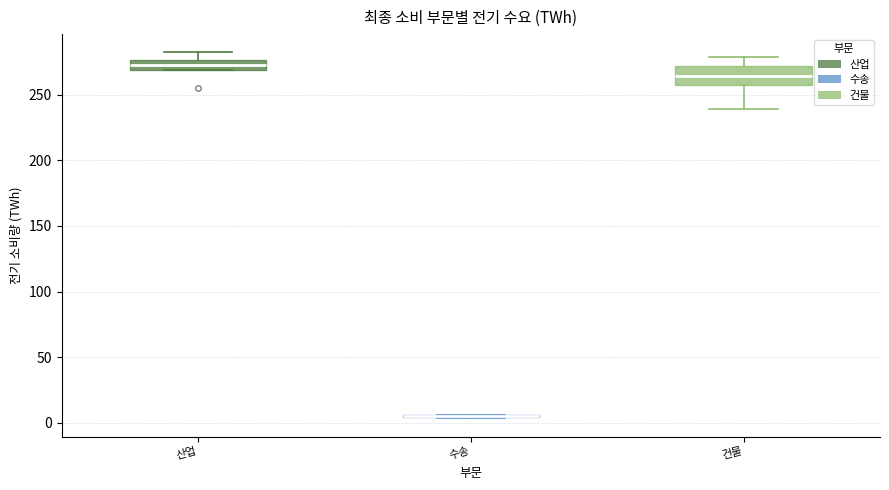

Which box is the tallest, from its lower edge to its upper edge?

건물